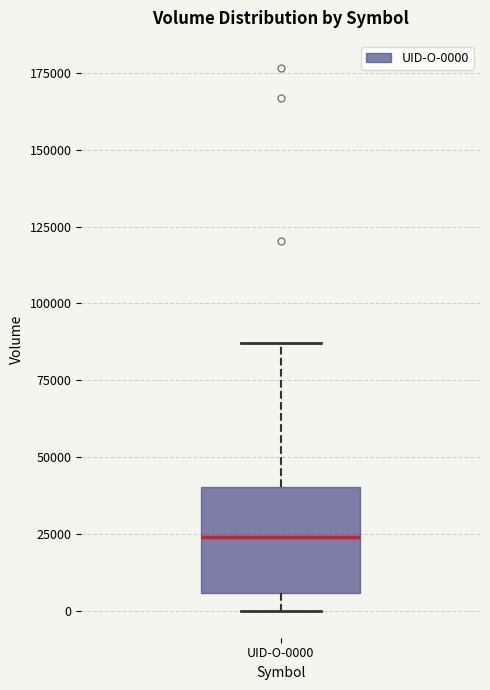

Transcribe this box plot: give where the median line is, the range the box spans, and where the two whiskers end, as read against the y-axis. The values are not printed on the chart, so give them approximately, as read against the axis.

median 25000, box 5000 to 40000, whiskers 0 to 85000